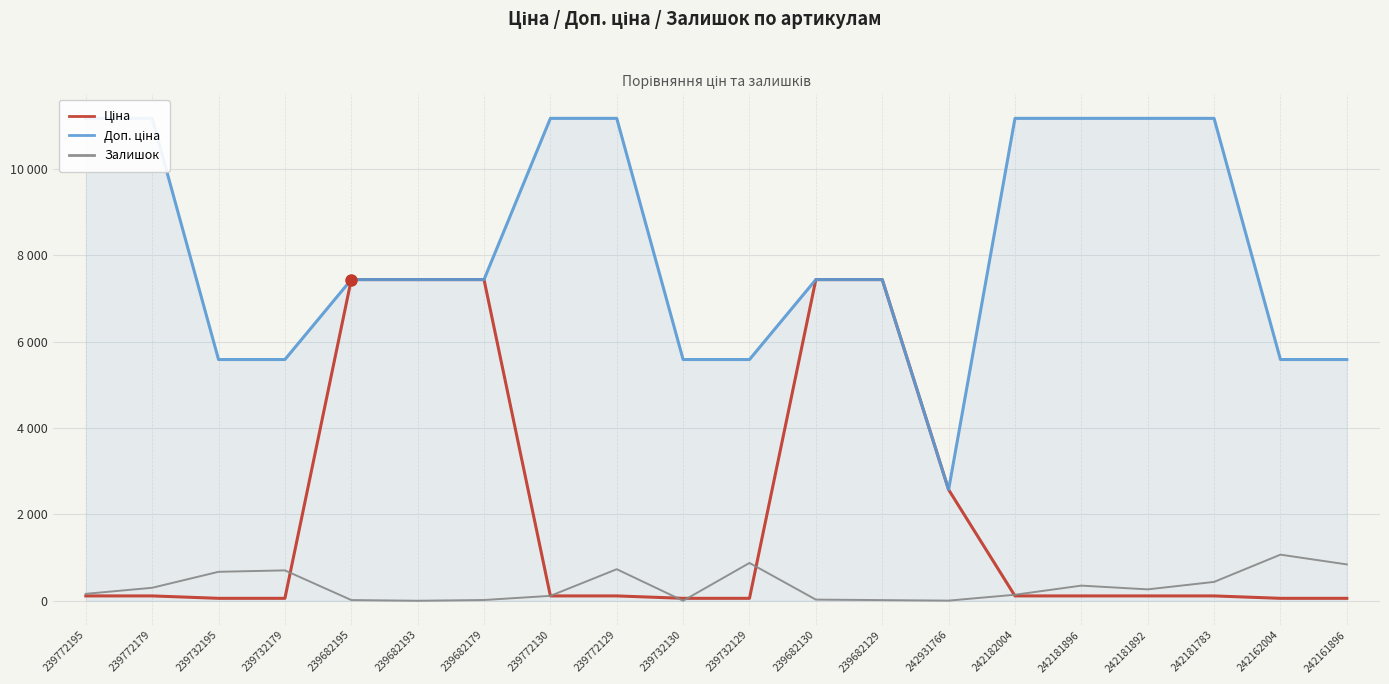

What value does the Ціна series have at 242161896?

55.9